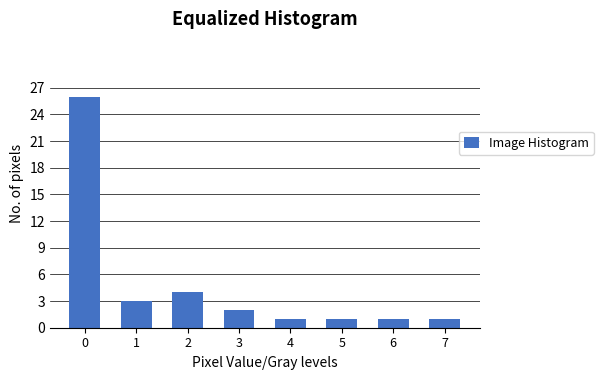

Reading right to left, what are all the values shown in this chart?

7=1	6=1	5=1	4=1	3=2	2=4	1=3	0=26